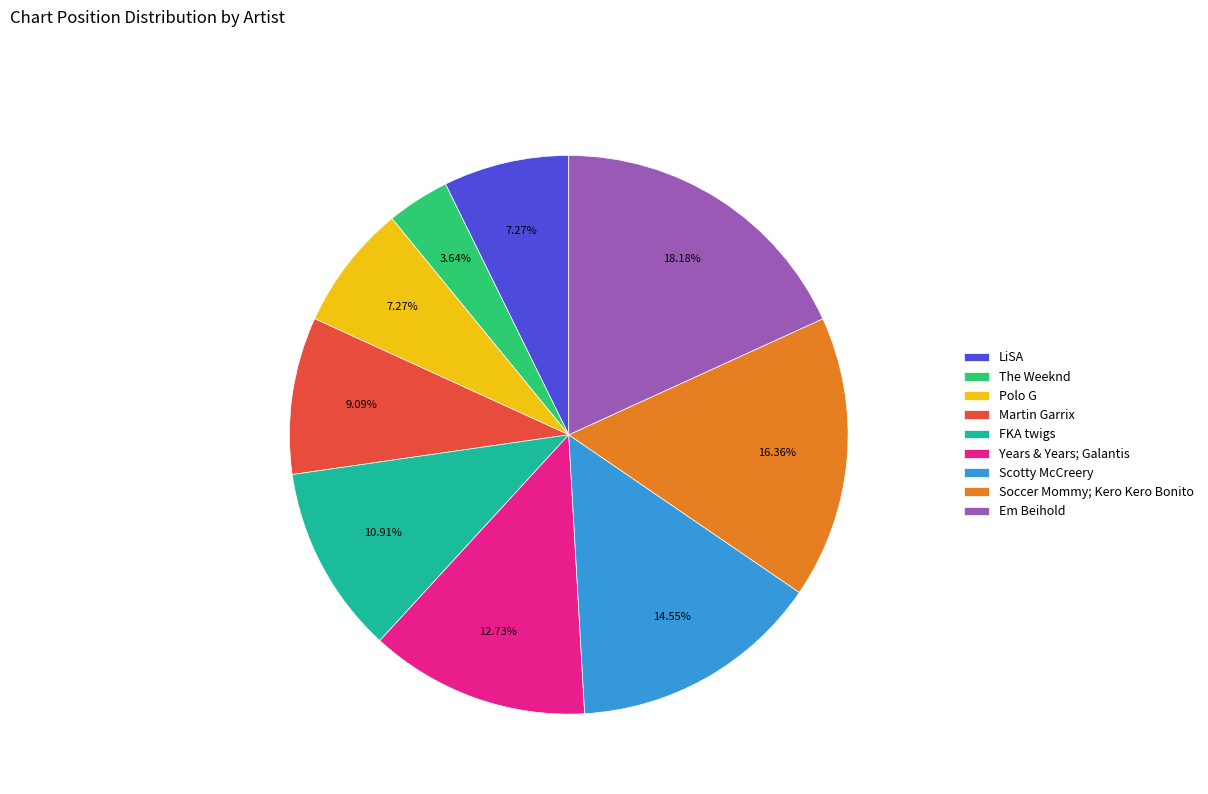

Is Soccer Mommy; Kero Kero Bonito the majority of the pie?

No